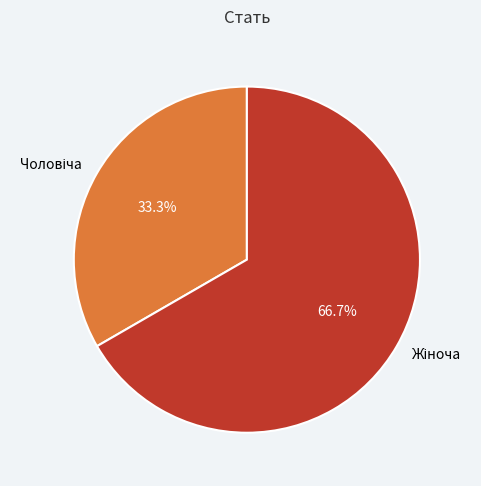

Is there a majority slice in this chart?

Yes